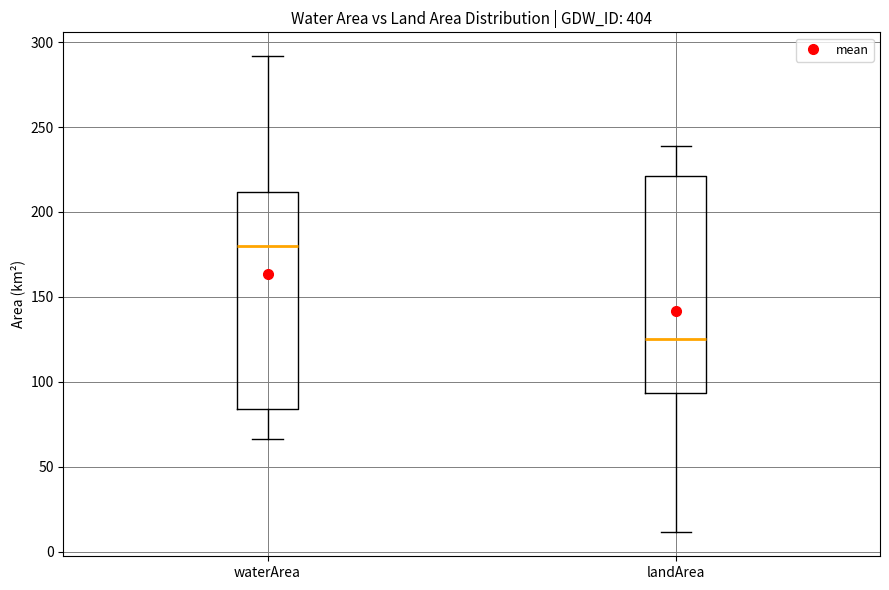

Reading left to right, transcribe this box plot: for each box, give where its median line is, the range the box spans, and where its two whiskers end, as read against the y-axis. The values are not printed on the chart, so give them approximately, as read against the axis.

waterArea: median 180, box 85 to 210, whiskers 65 to 290
landArea: median 125, box 95 to 220, whiskers 10 to 240